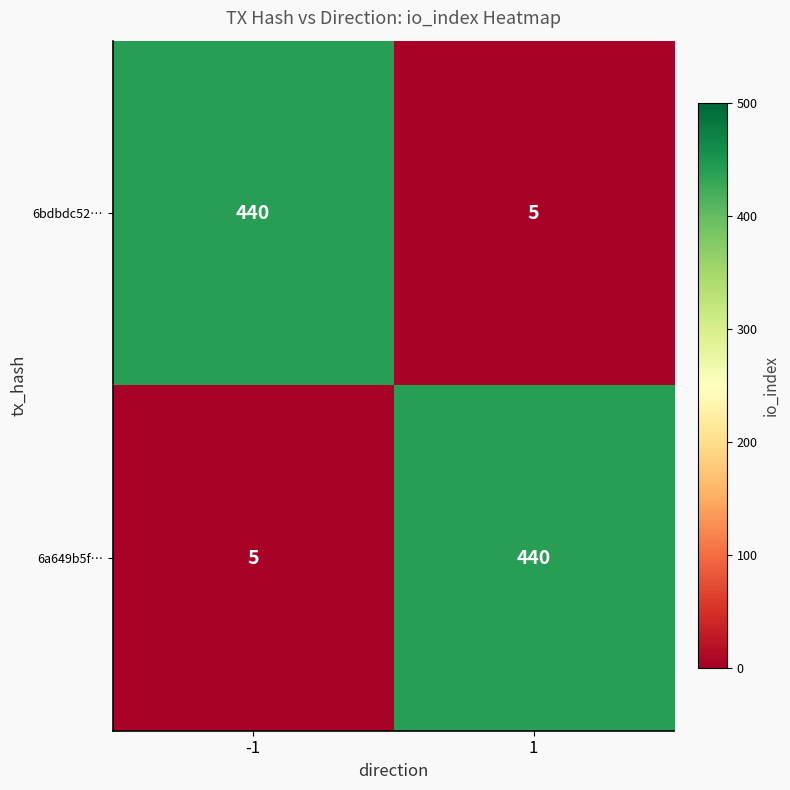

What is the difference between the maximum and minimum values in the 6a649b5f… series?

435